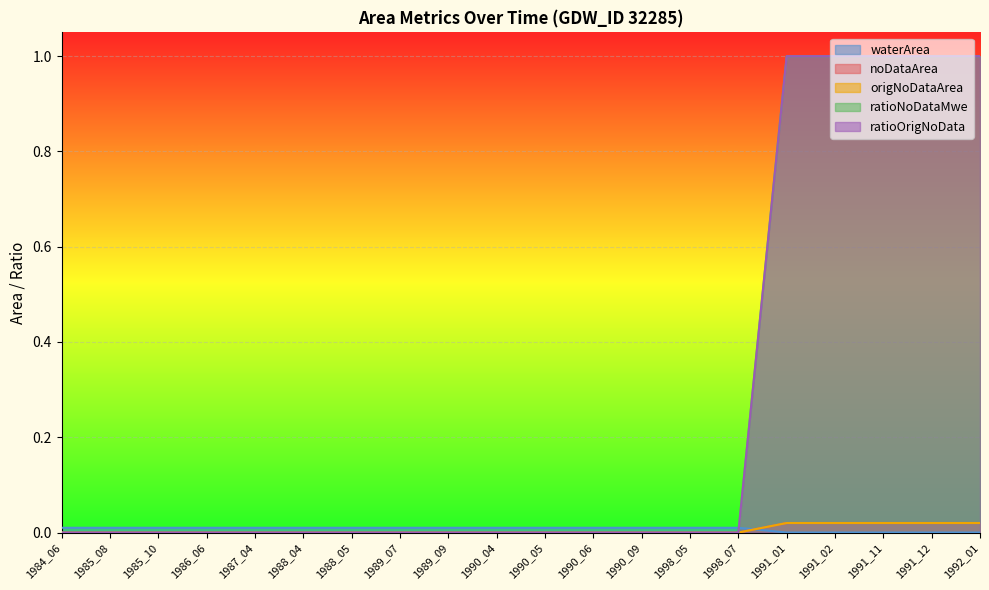

Which has a higher value, 1990_06 or 1987_04?

1990_06